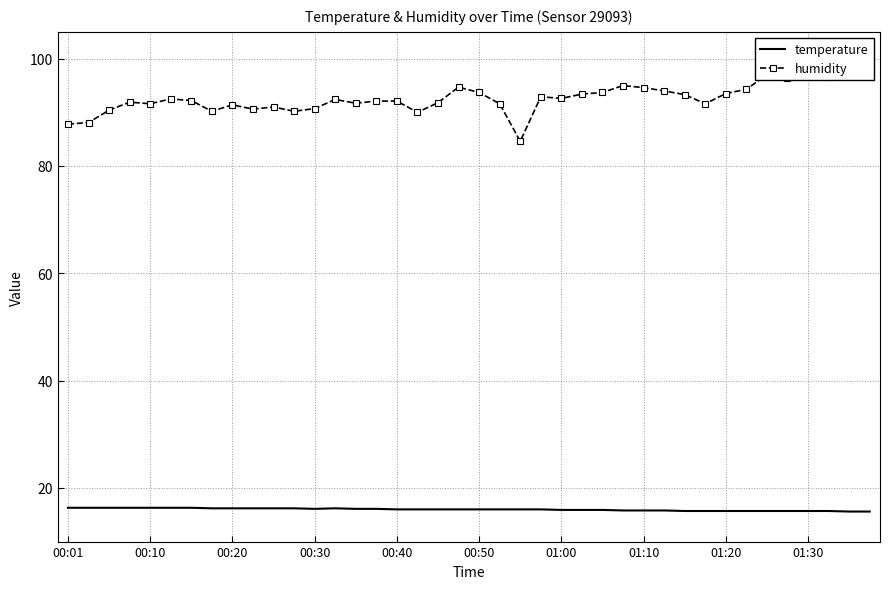

How many series are shown in this chart?

2